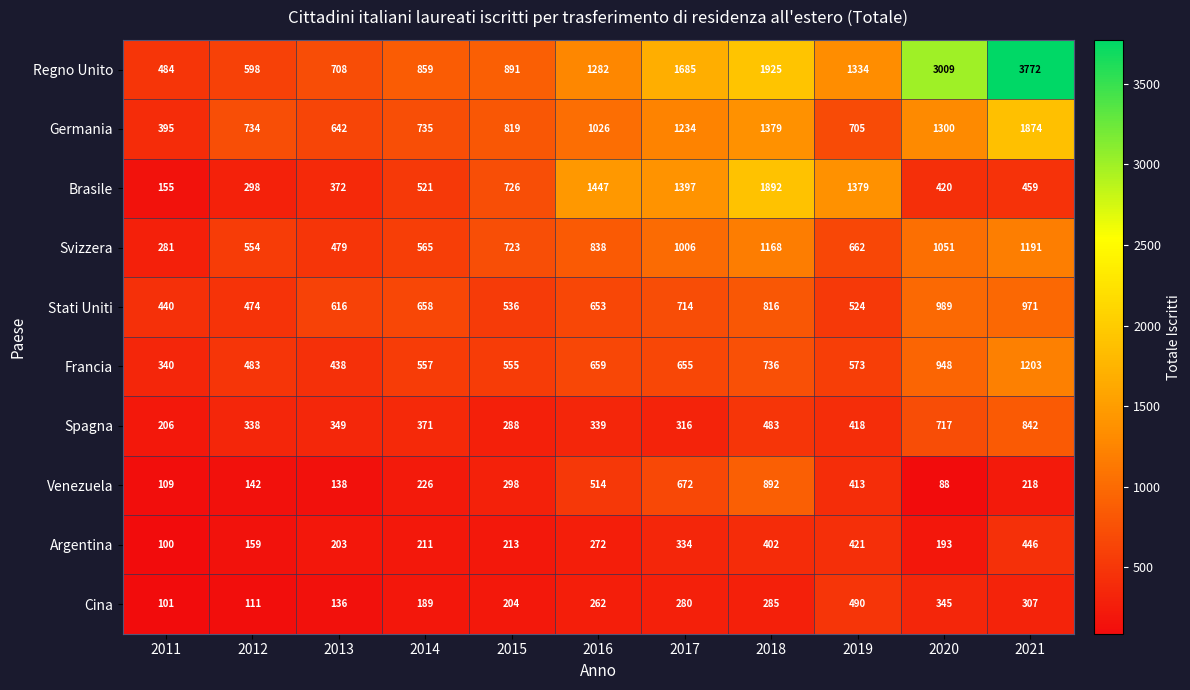

What is the spread (max minus min) of values at 2018?

1640